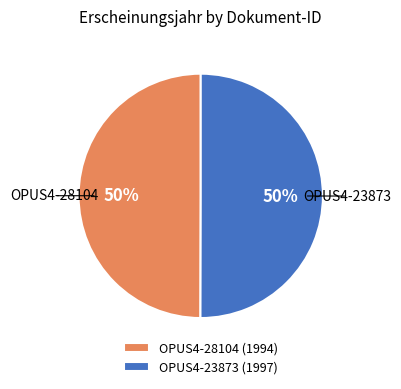

What is the ratio of the value at OPUS4-23873 to the value at OPUS4-28104?

1.0